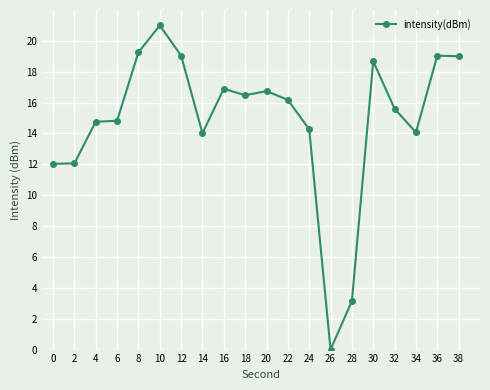

At which category does the chart reach its minimum across all series?

26